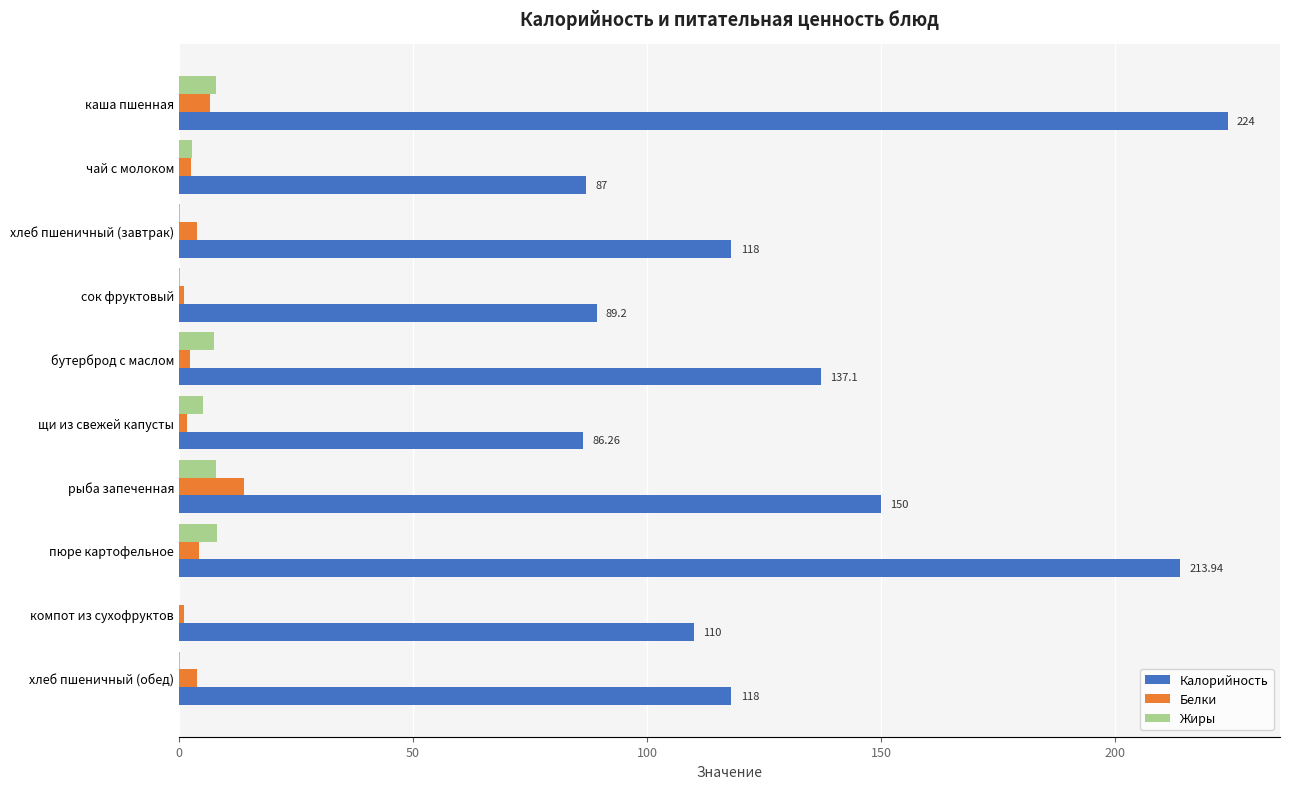

Between пюре картофельное and компот из сухофруктов, which series saw the biggest shift?

Калорийность